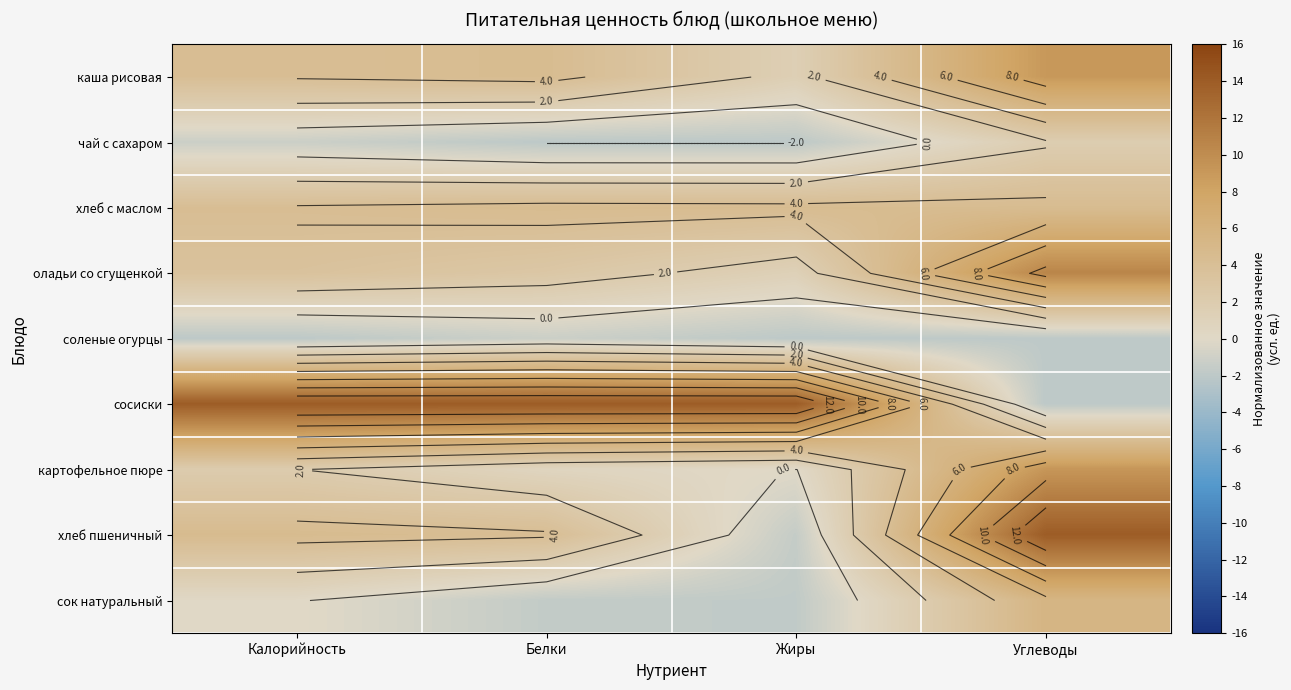

How many distinct data groups are displayed?

9